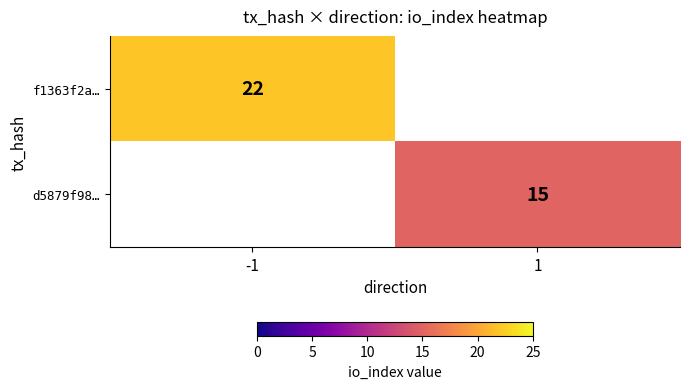

What is the maximum value shown in the chart?

22